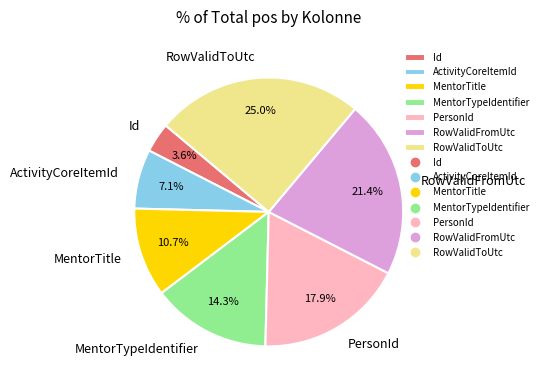

What is the total percentage of MentorTypeIdentifier and ActivityCoreItemId?

21.4%